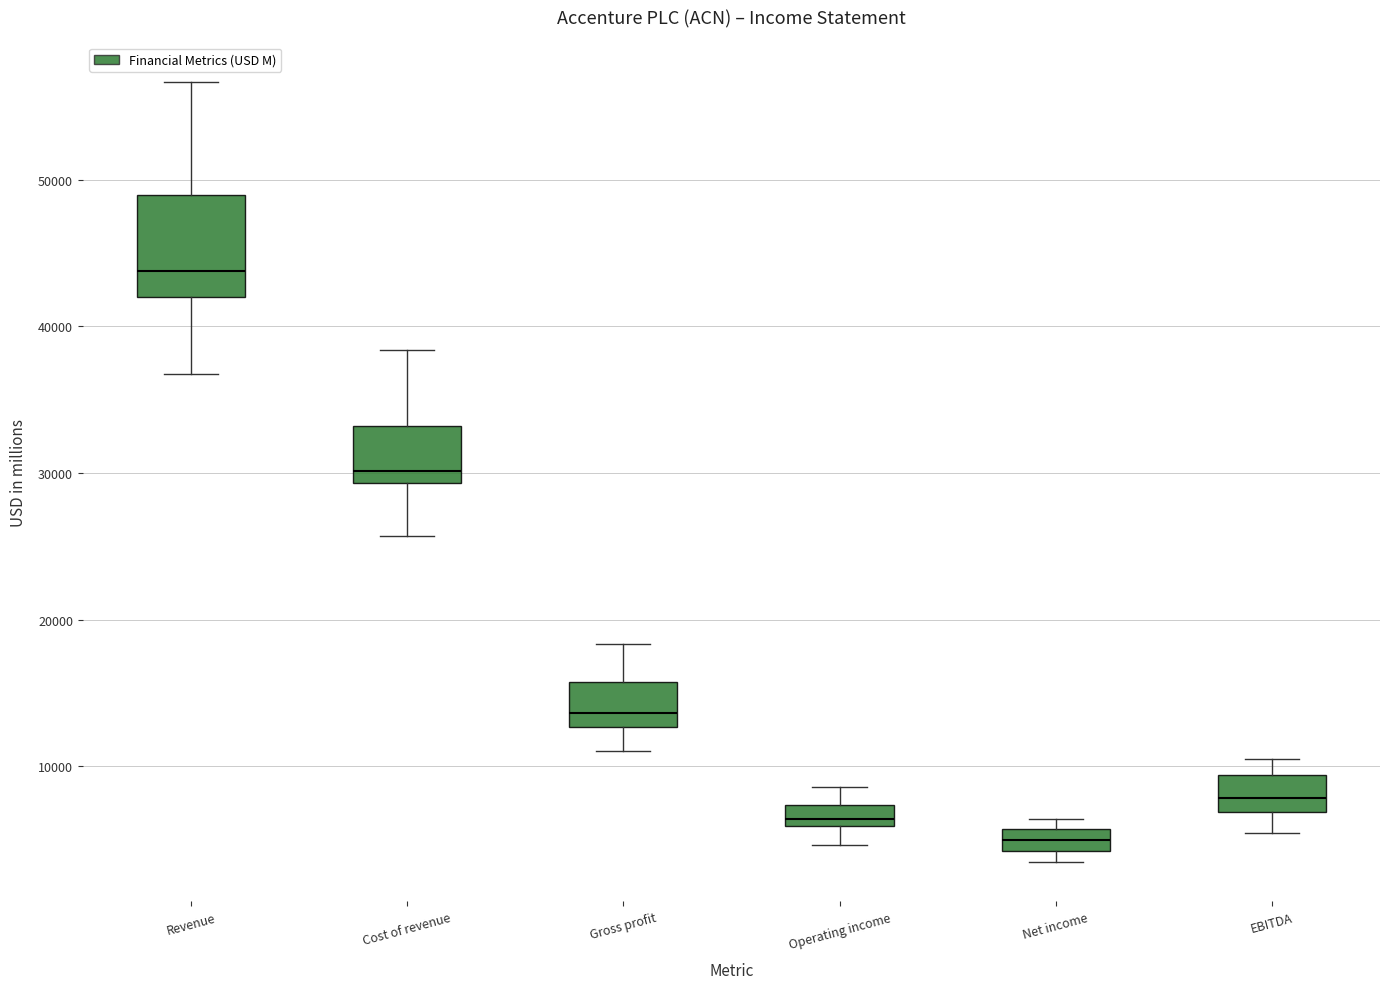

Comparing the boxes themselves (not the whiskers), which one is the tallest?

Revenue